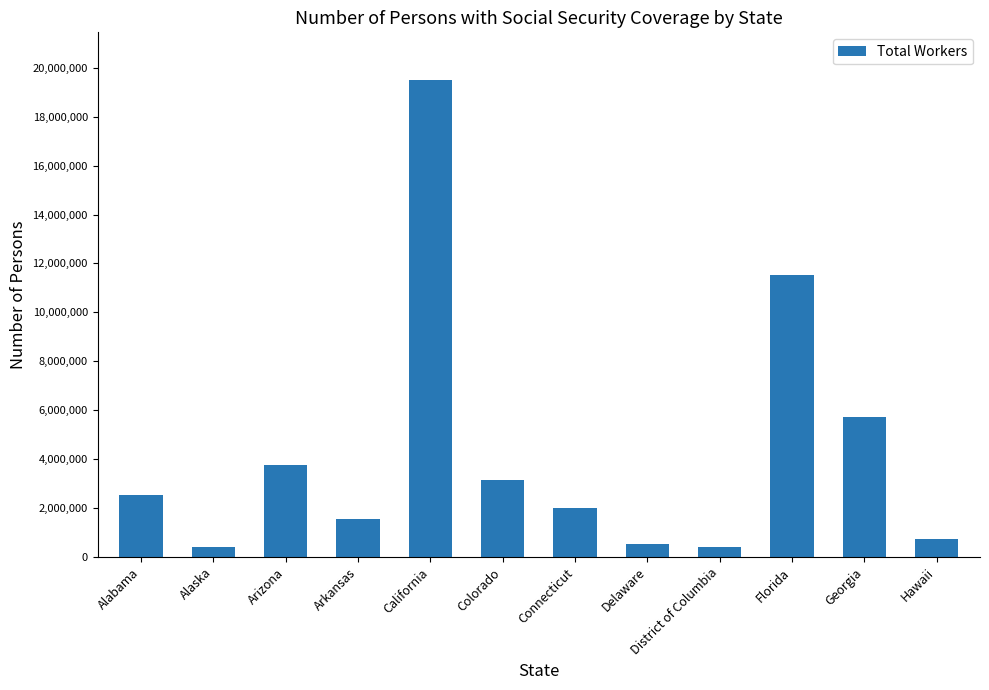

How many distinct data groups are displayed?

1